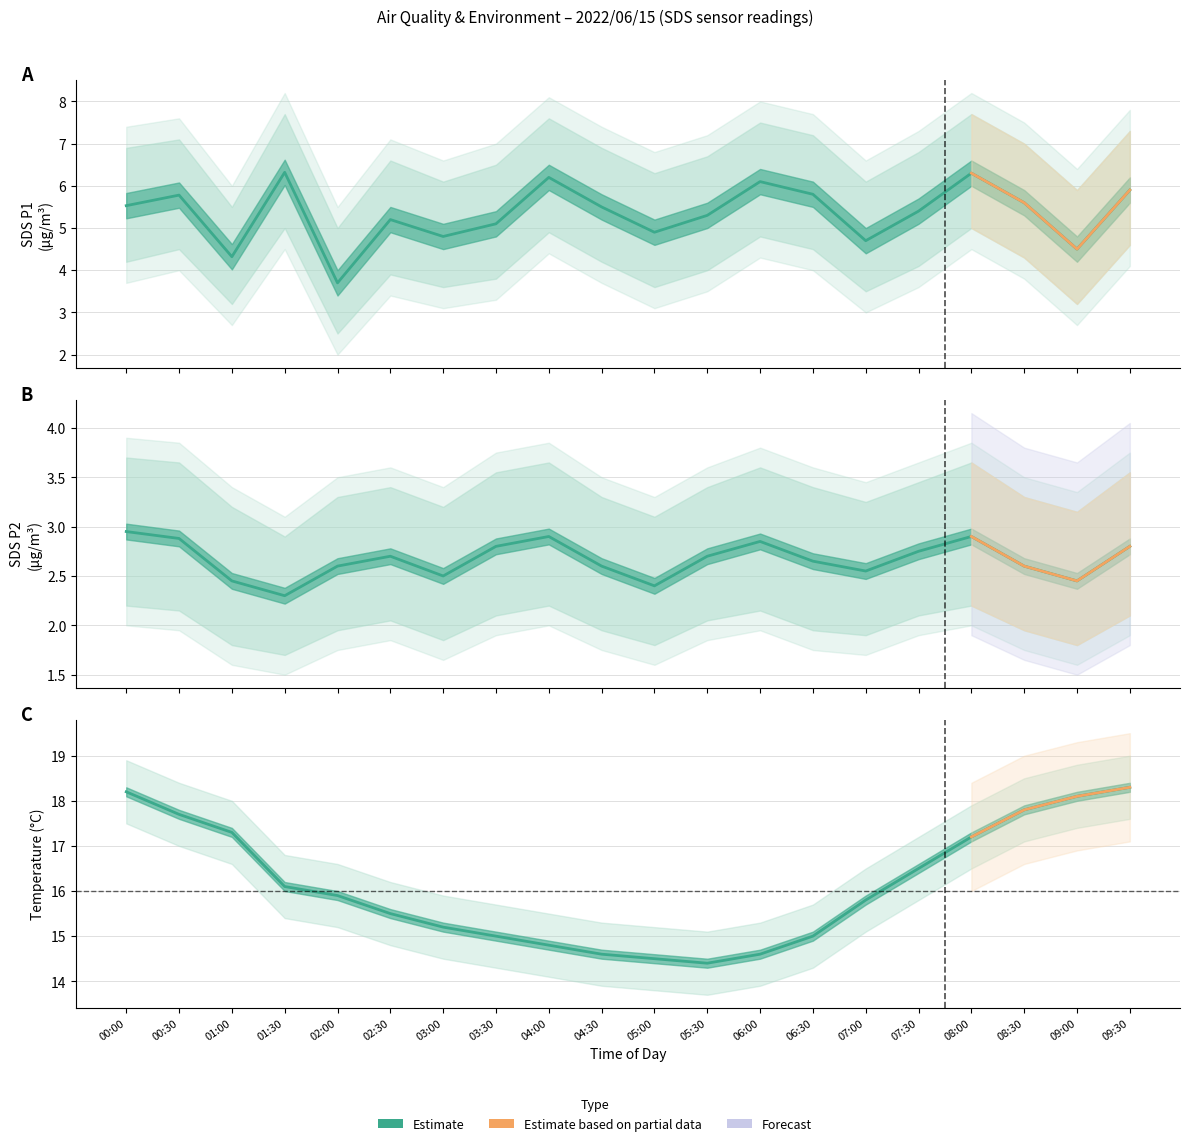

Rank the categories by SDS_P1 value from lowest to highest.

02:00, 01:00, 09:00, 07:00, 03:00, 05:00, 03:30, 02:30, 05:30, 07:30, 04:30, 00:00, 08:30, 00:30, 06:30, 09:30, 06:00, 04:00, 08:00, 01:30